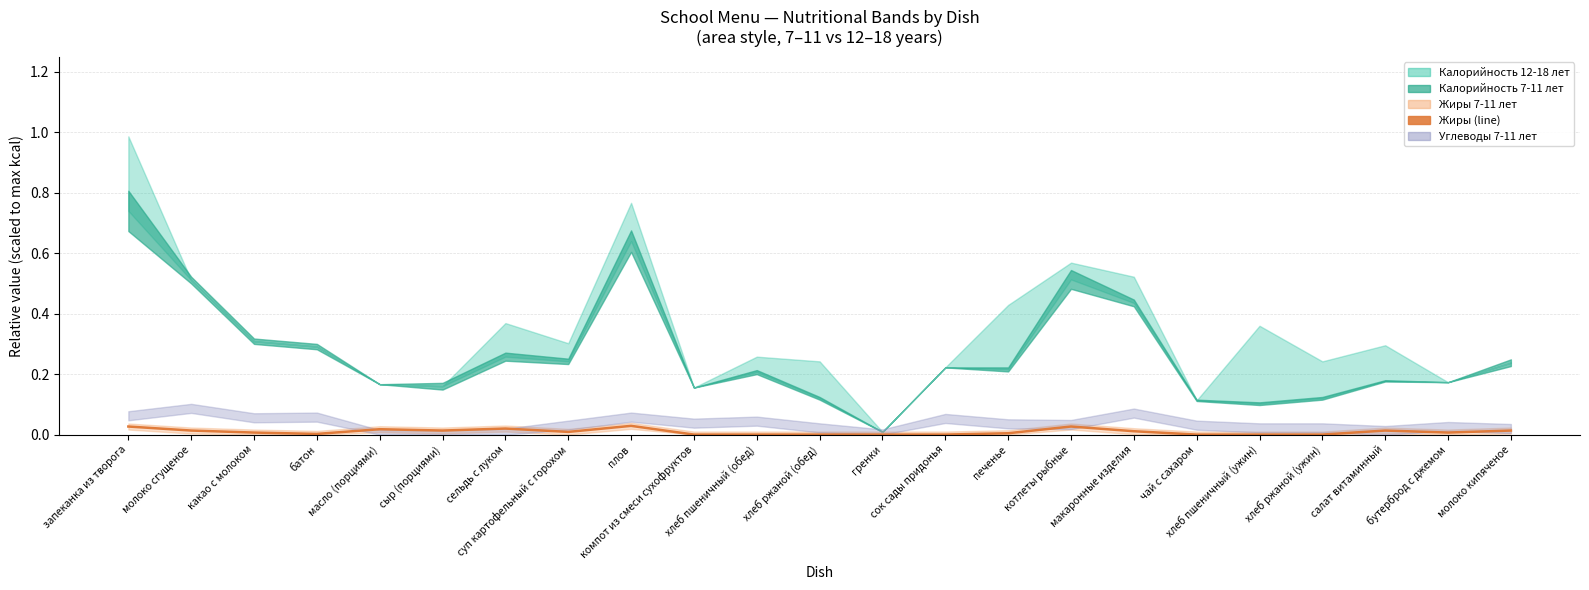

The chart shows a value of -0.0 at гренки. True or false?

False